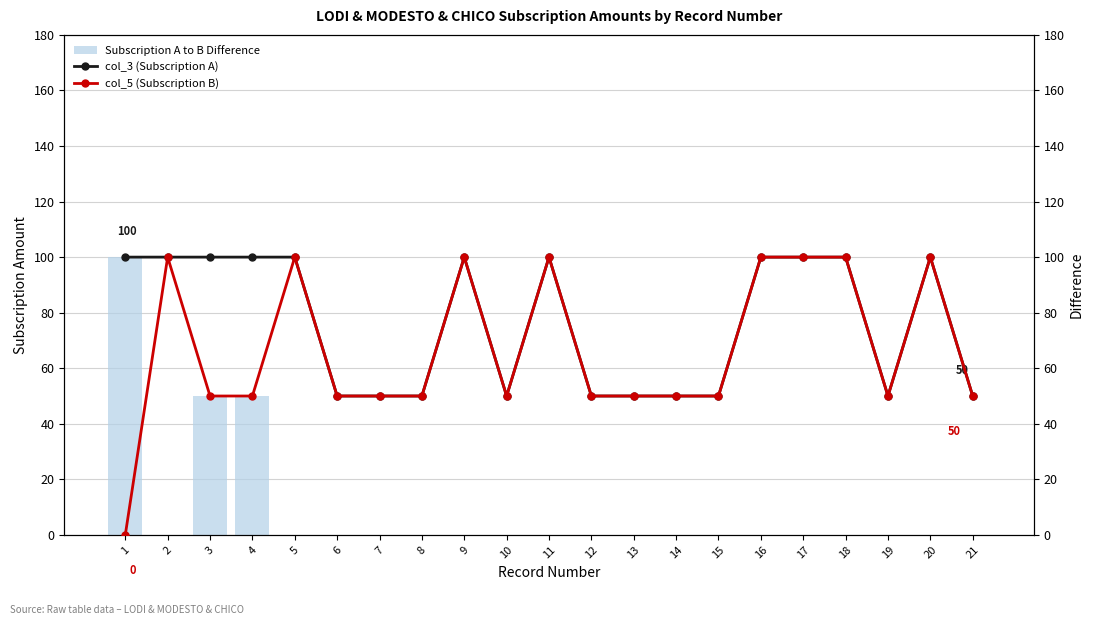

What is the difference between the highest and lowest values at 16?

100